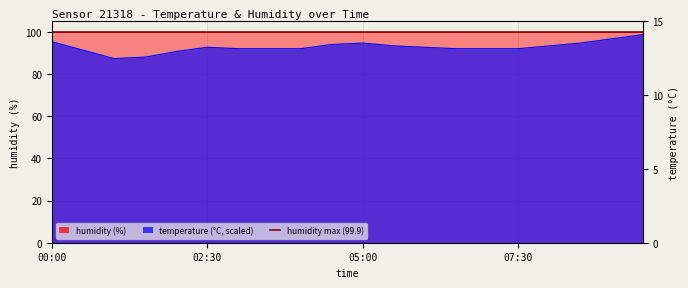

What is the difference between the second highest and minimum values?

9.3